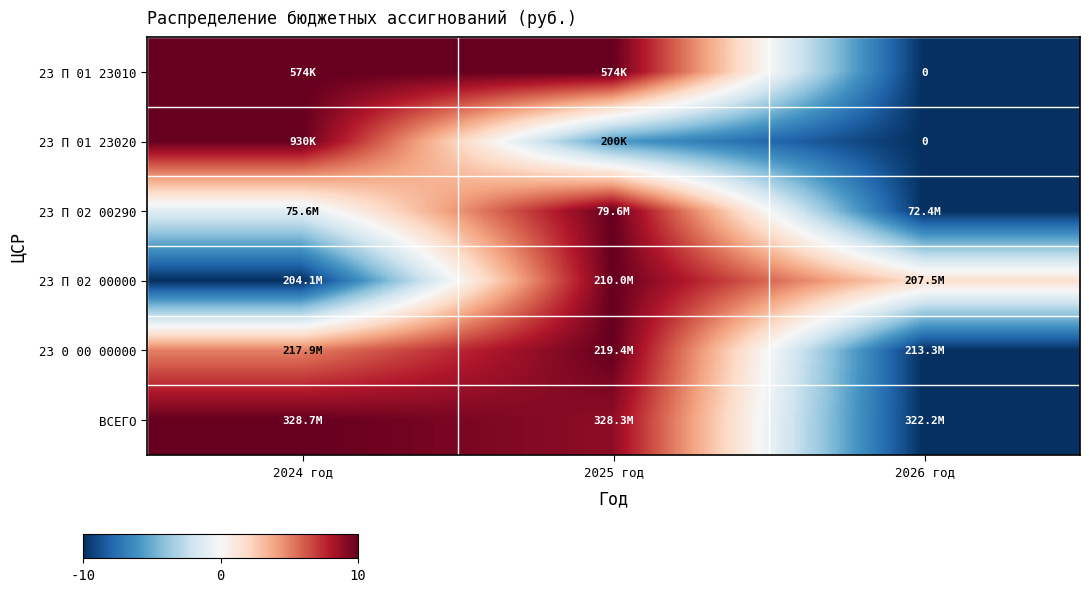

Where does the 23 П 02 00290 series first go above -1?

2025 год